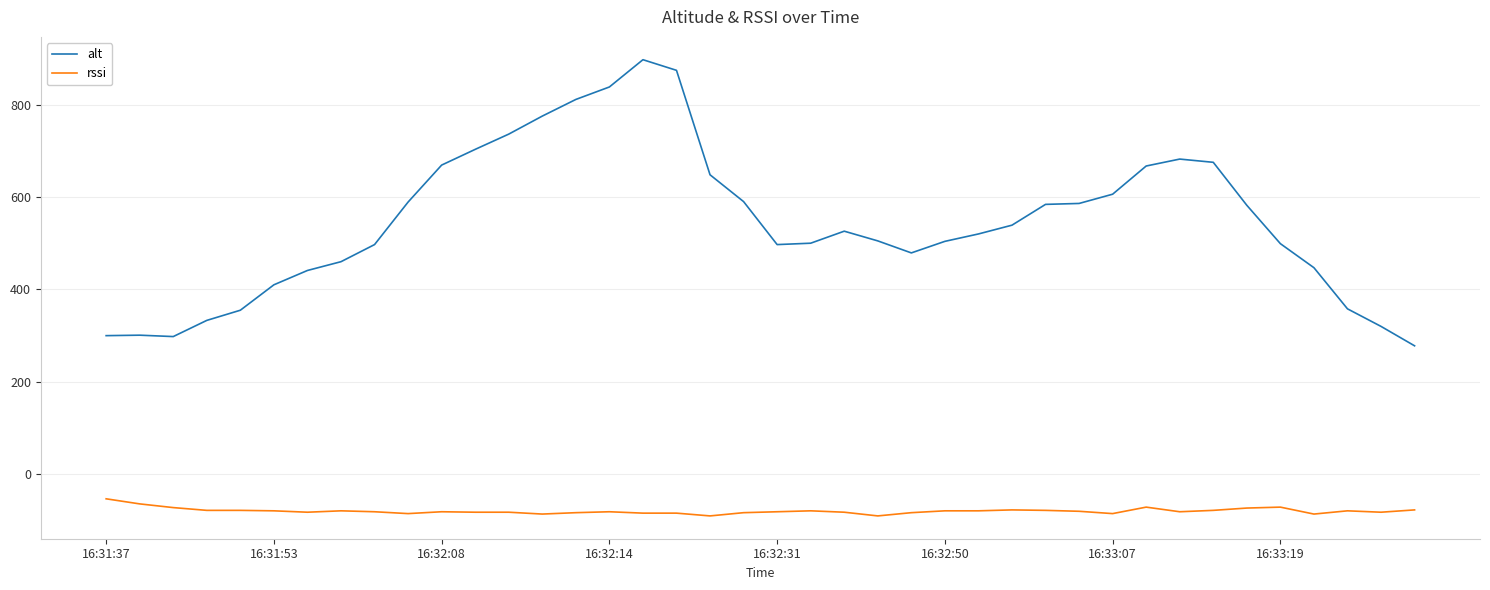

Rank the series by their maximum value, from highest to lowest.

alt, rssi